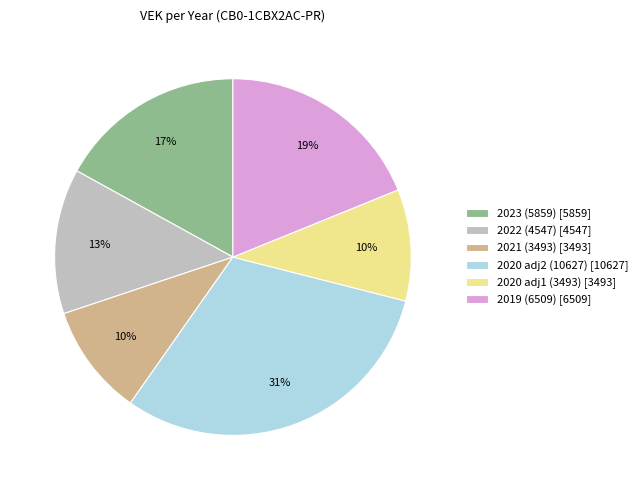

Is it true that 2020 adj2 (10627) [10627] is 31% of the pie?

True